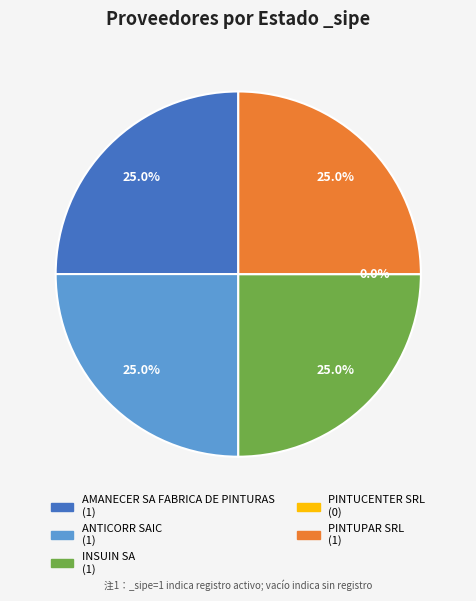

How many segments does this pie chart have?

5